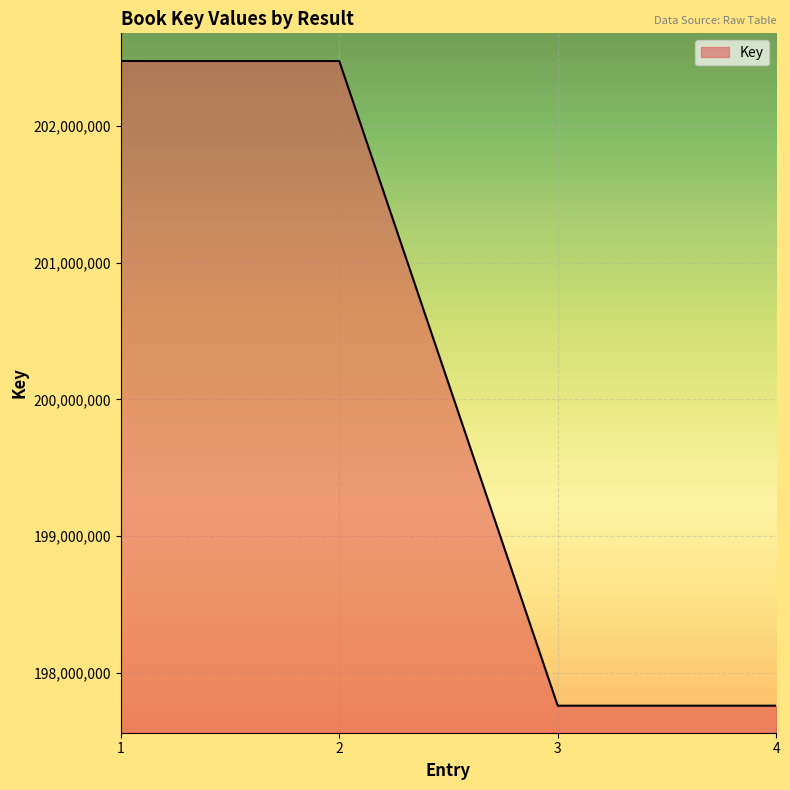

What is the smallest value displayed?

197758709